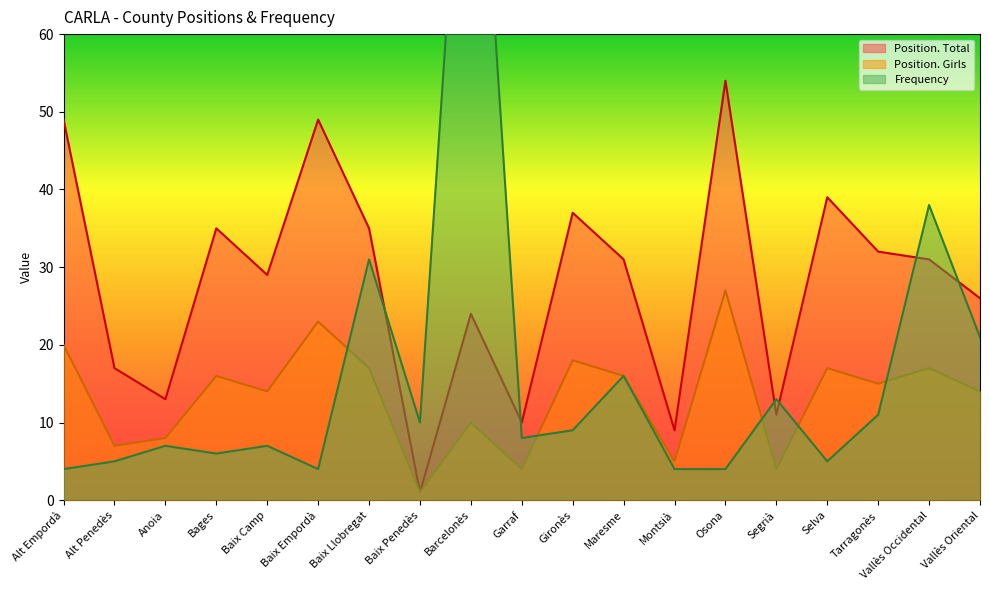

Rank the categories by Frequency value from lowest to highest.

Alt Empordà, Baix Empordà, Montsià, Osona, Alt Penedès, Selva, Bages, Anoia, Baix Camp, Garraf, Gironès, Baix Penedès, Tarragonès, Segrià, Maresme, Vallès Oriental, Baix Llobregat, Vallès Occidental, Barcelonès